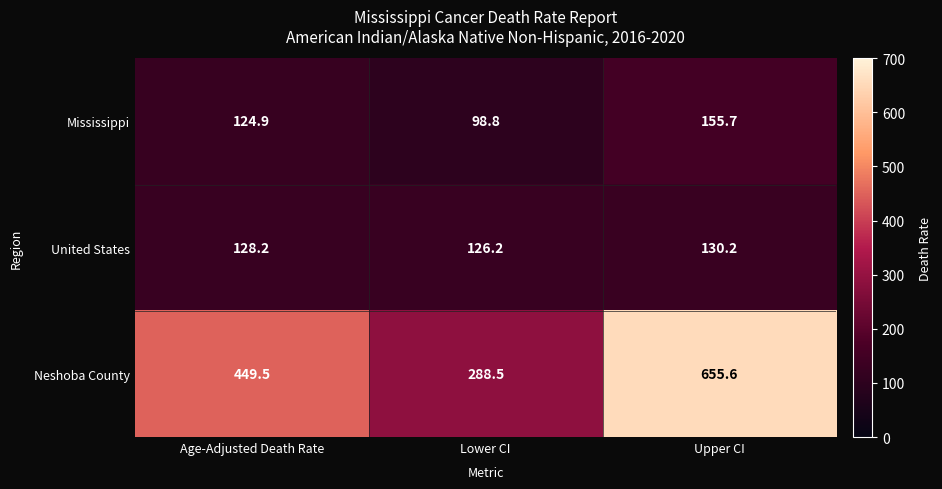

Between Lower CI and Upper CI, which series saw the biggest shift?

Neshoba County